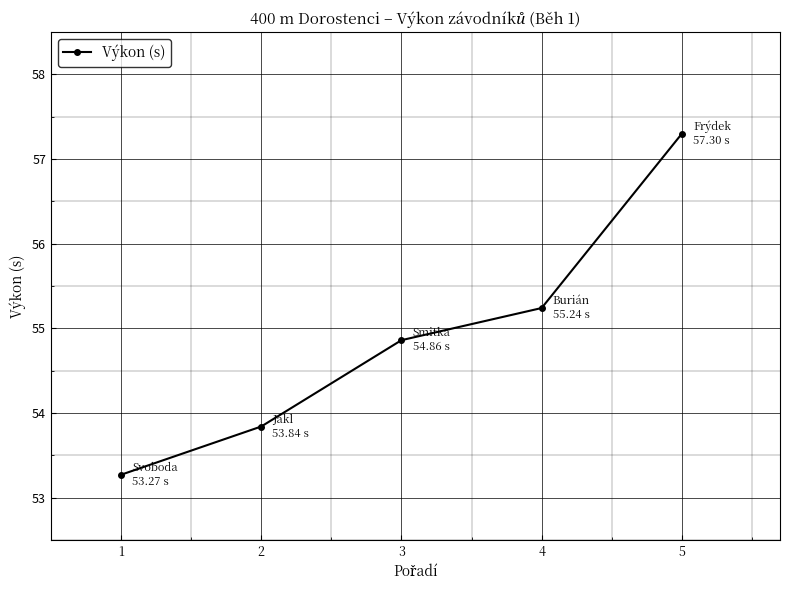

How many data points are above 54?

3